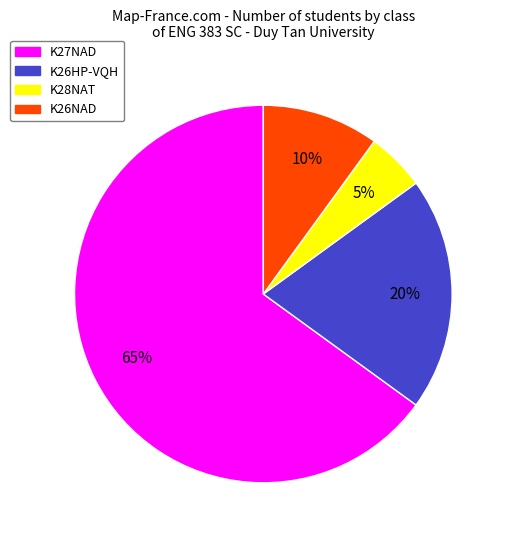

Which has a higher value, K27NAD or K26NAD?

K27NAD